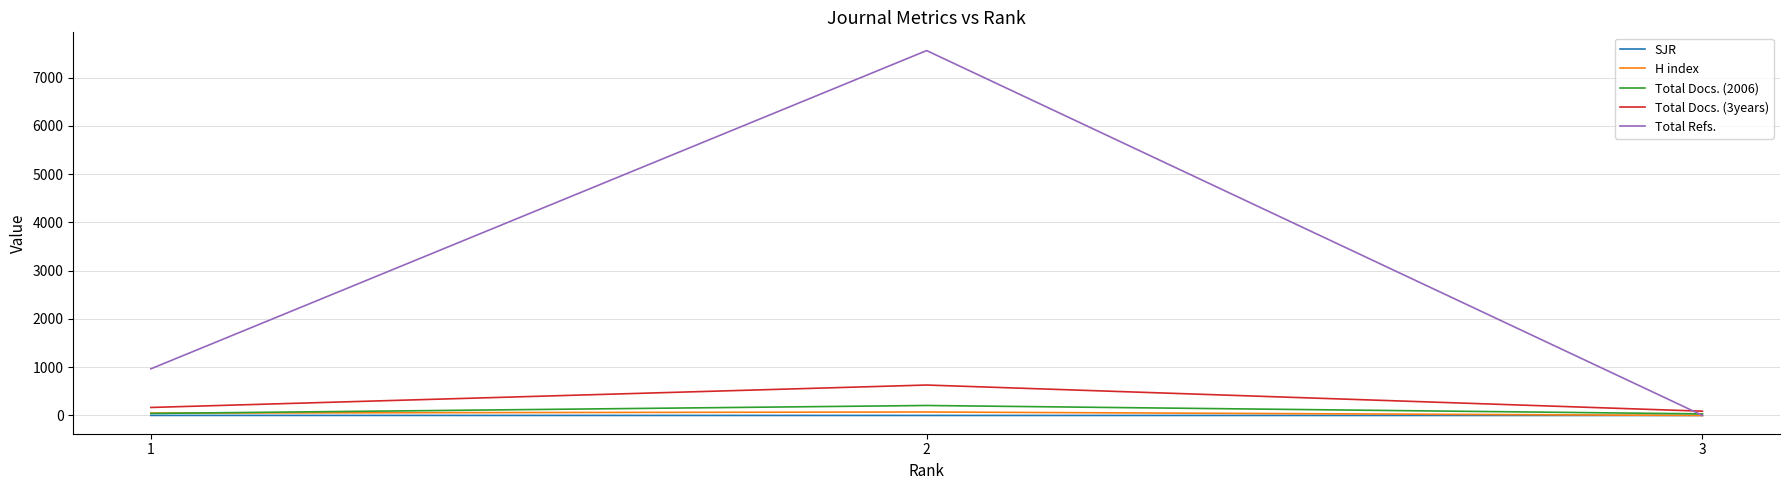

What is the total value across all series at 1?

1226.4